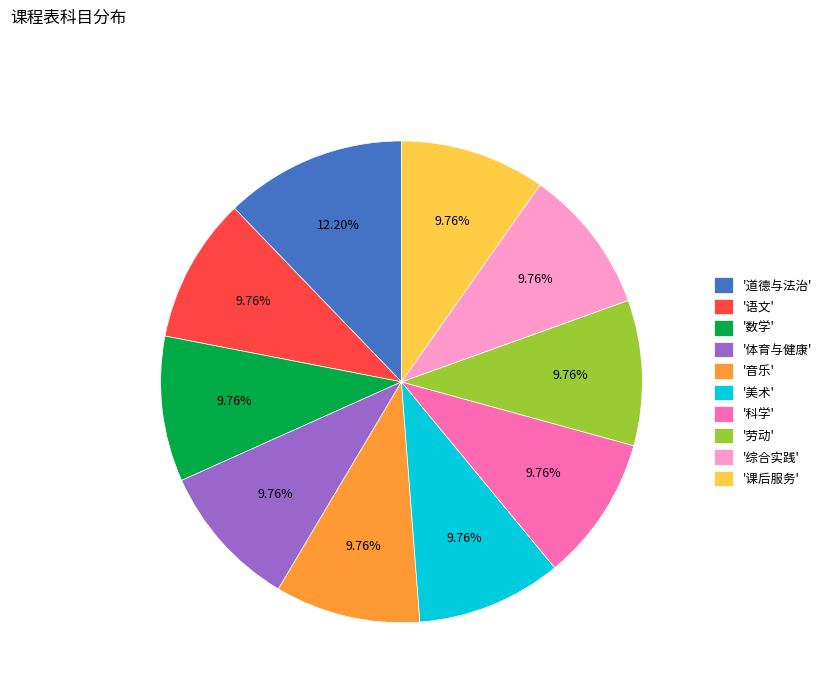

Does any single category account for the majority?

No